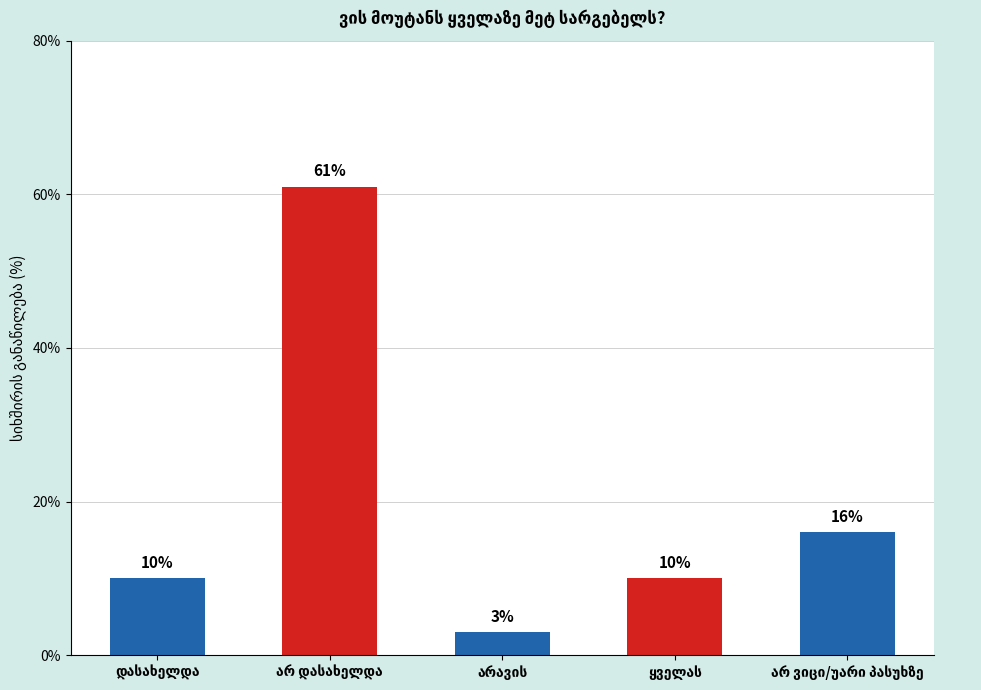

What is the value of the 1st bar from the left?

10